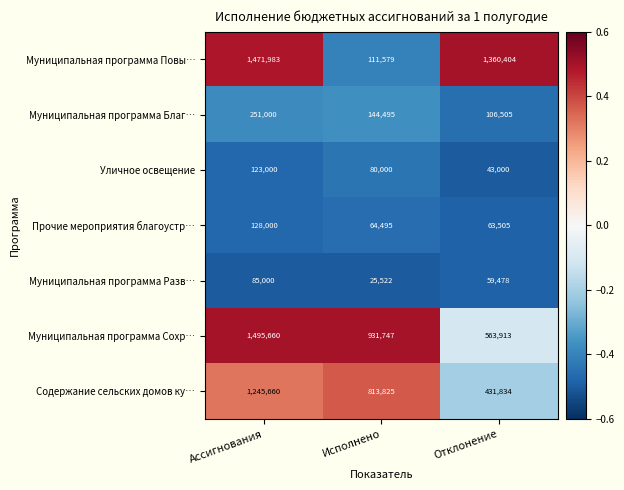

What is the difference between the highest and lowest values at Ассигнования?

1410660